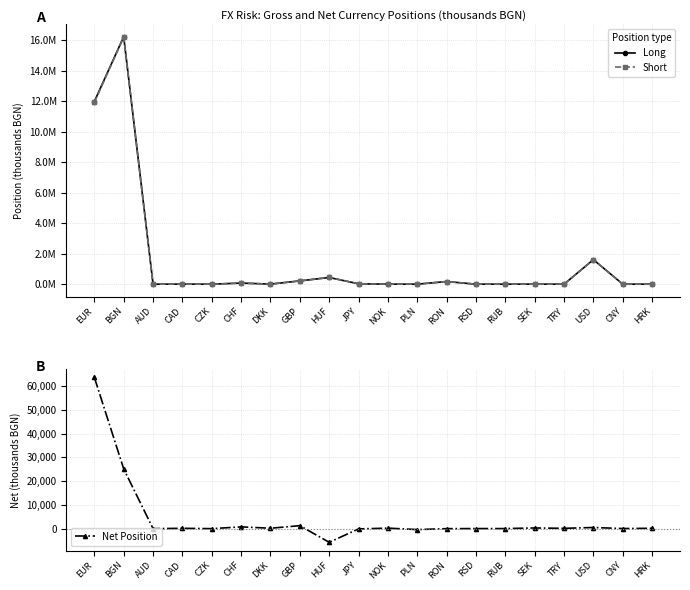

True or false: Long and Short intersect in this chart.

True